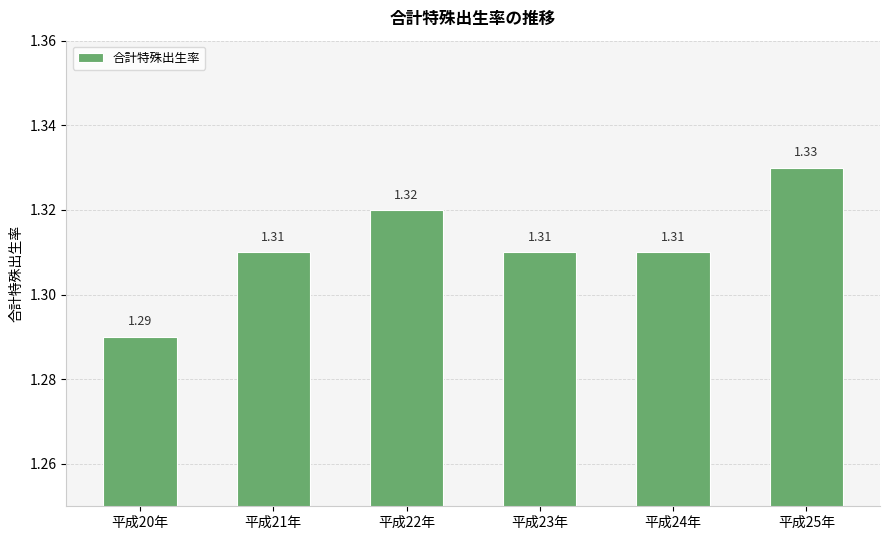

What is the sum of the values at 平成25年 and 平成24年?

2.6